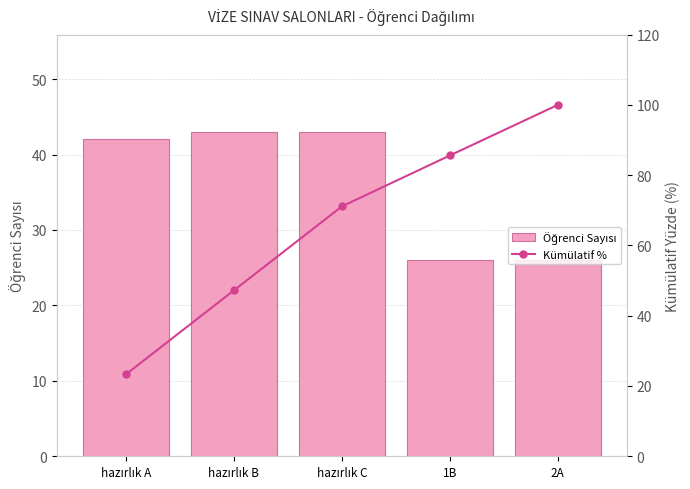

Reading left to right, extract all data points from this chart.

Öğrenci Sayısı: 42.0	43.0	43.0	26.0	26.0
Kümülatif %: 23.3	47.2	71.1	85.6	100.0